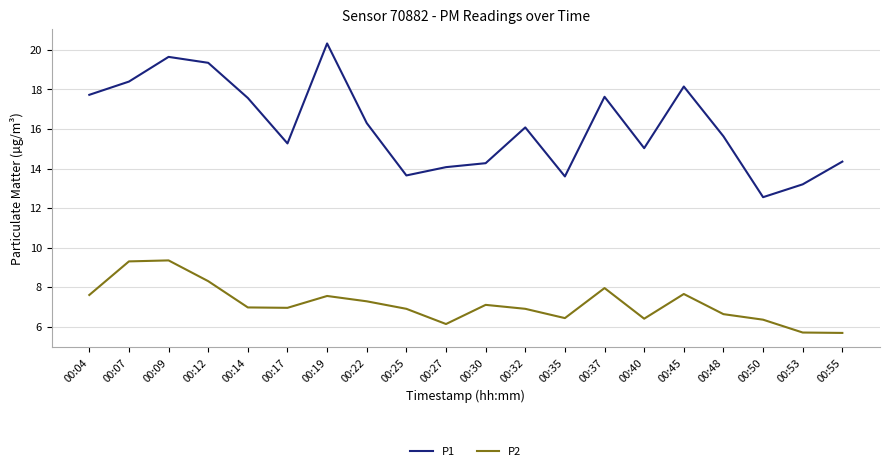

At which label does P1 first exceed 16?

00:04